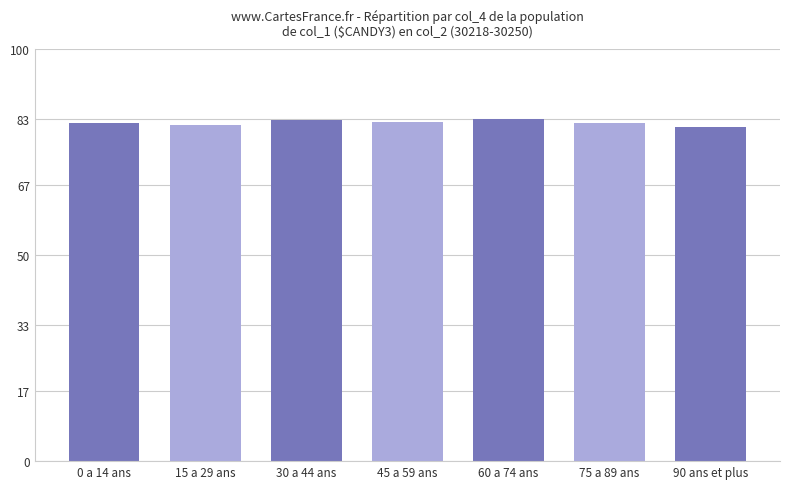

Approximately how many times larger is the value at 0 a 14 ans compared to 15 a 29 ans?

1.0